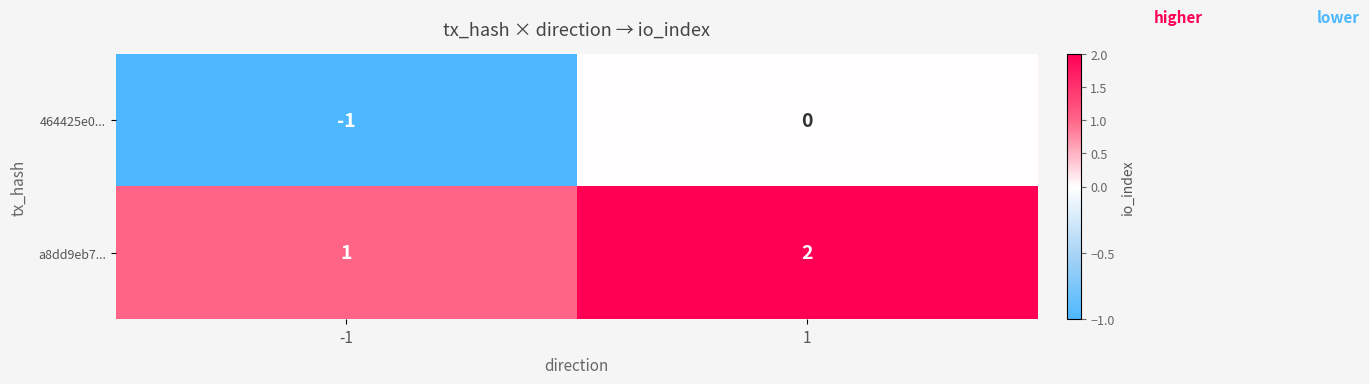

How many series are shown in this chart?

2